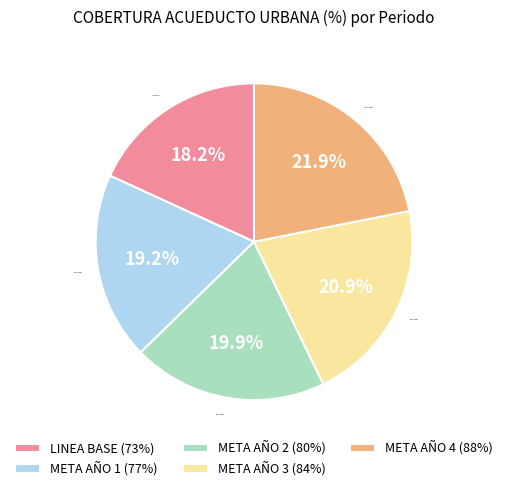

Does META AÑO 2 represent more than half of the total?

No